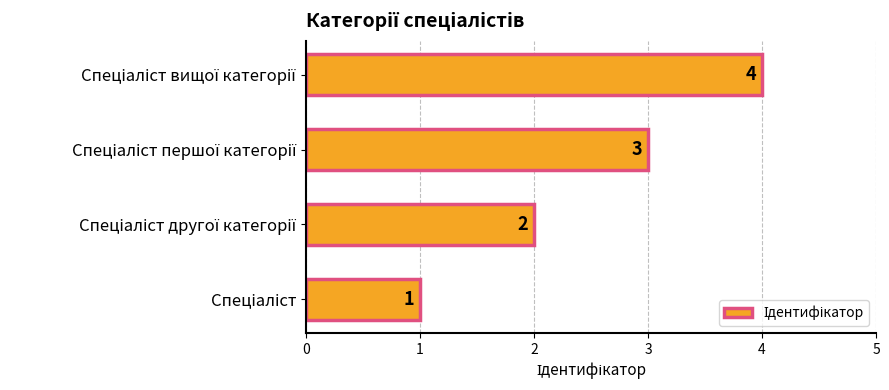

Does the chart contain stacked bars?

No